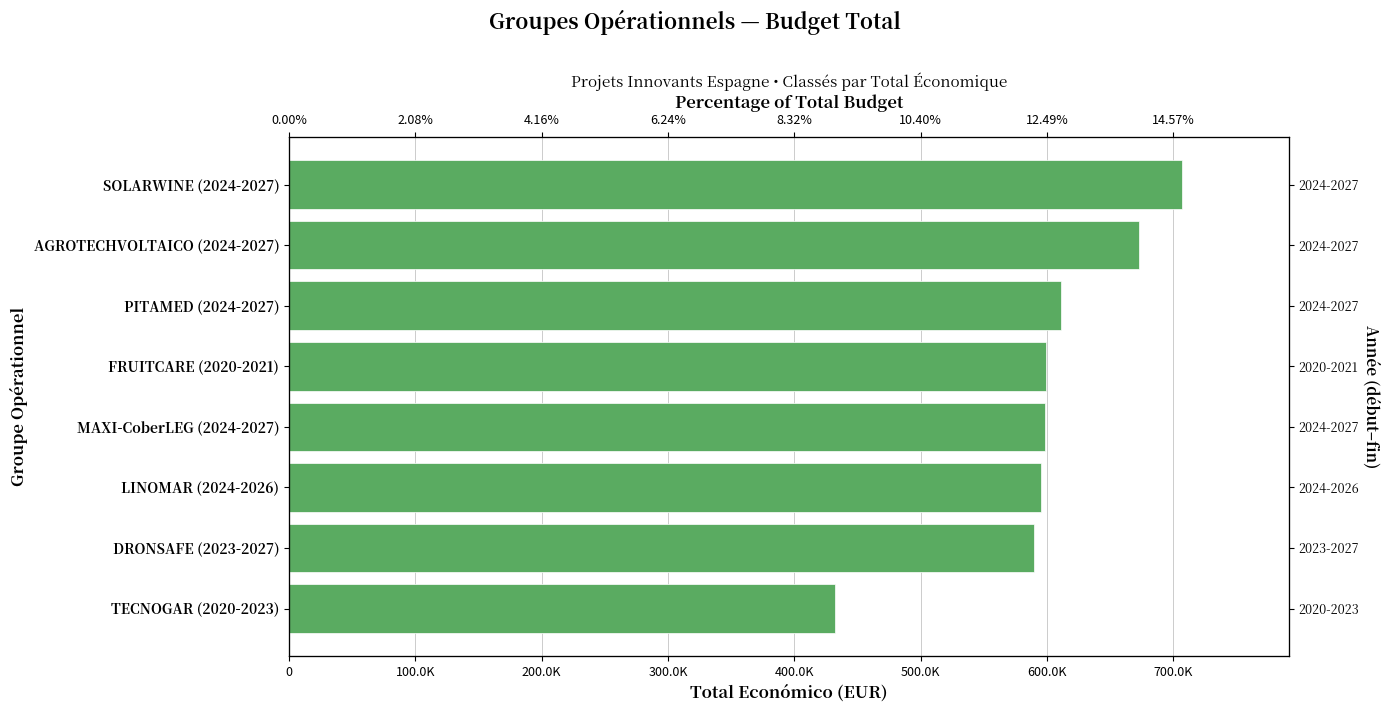

What is the change in value from TECNOGAR (2020-2023) to MAXI-CoberLEG (2024-2027)?

+166280